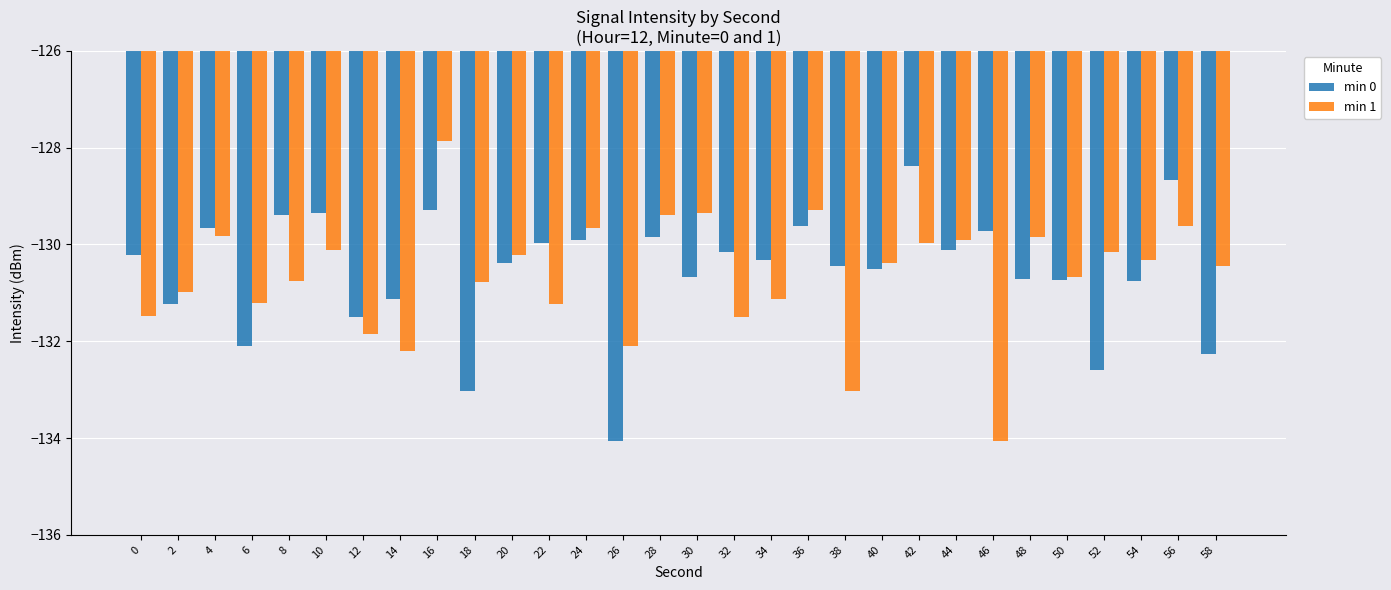

At 38, list the series in order from largest to smallest.

min 0, min 1